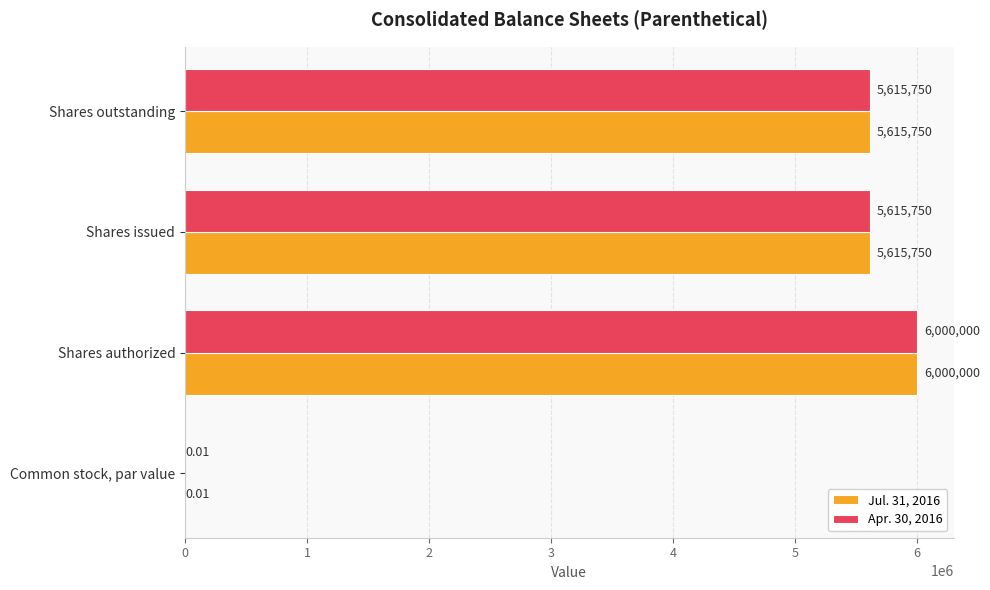

What is the sum of all Jul. 31, 2016 values?

17231500.0